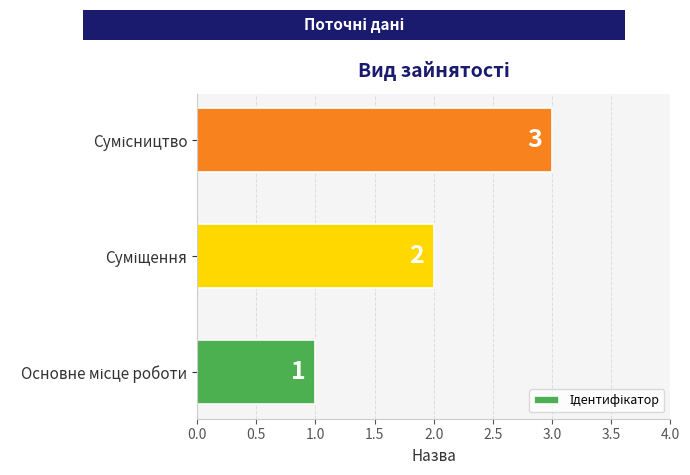

How many values are between 1 and 3?

3